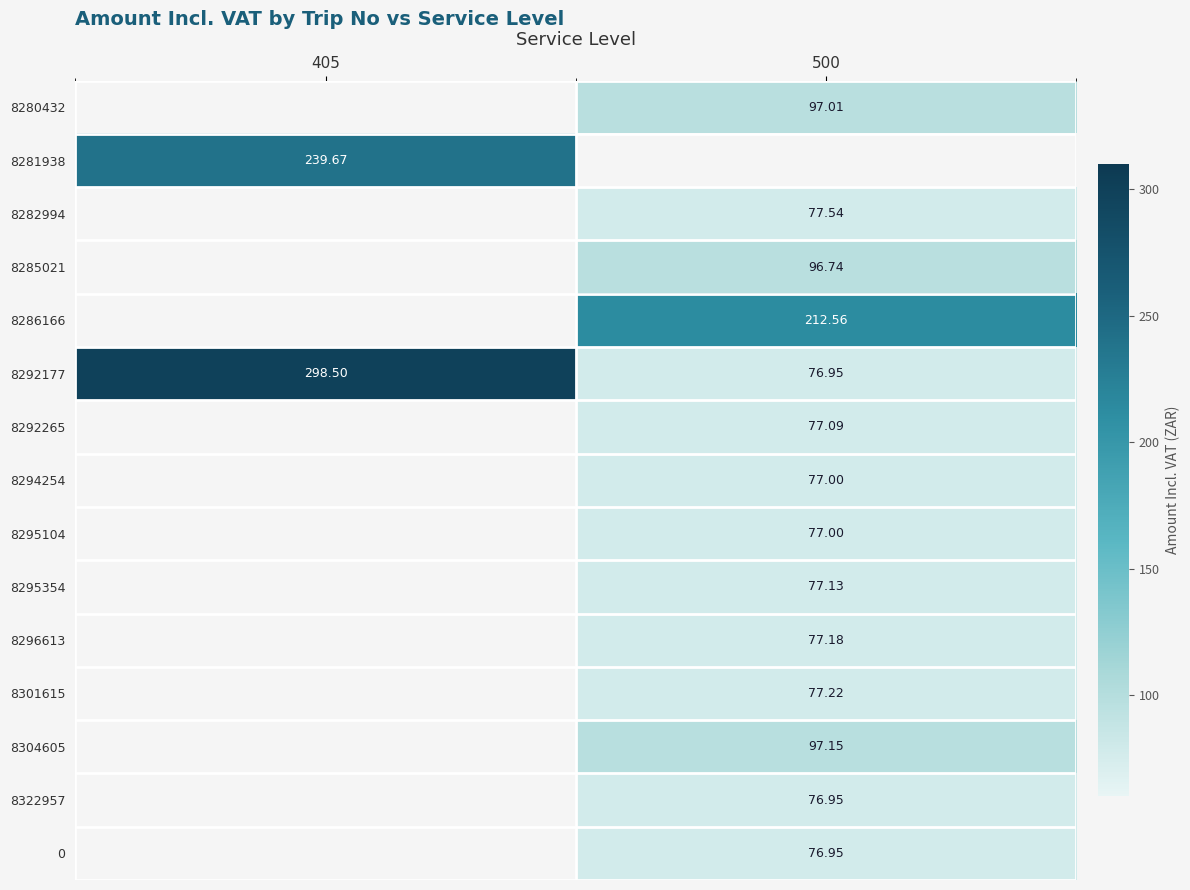

What is the difference between the highest and lowest values at 500?

135.6